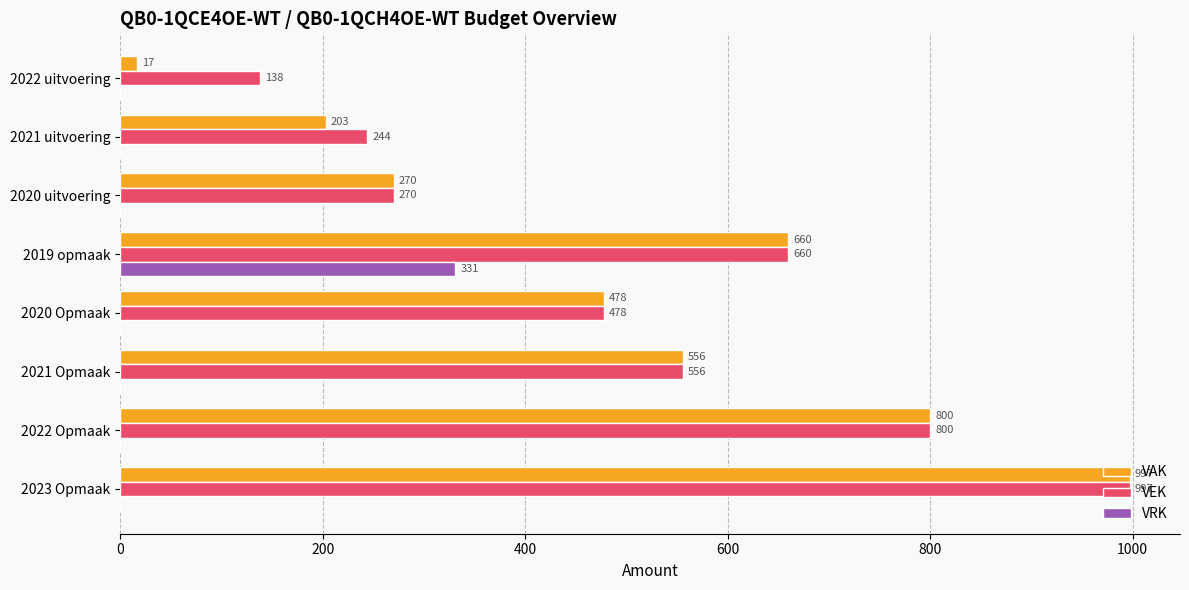

The value of VEK at 2020 Opmaak is 713. True or false?

False